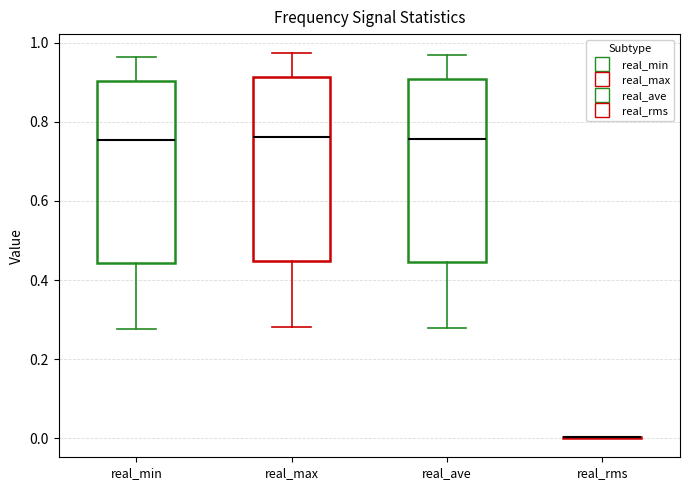

Reading left to right, transcribe this box plot: for each box, give where its median line is, the range the box spans, and where its two whiskers end, as read against the y-axis. The values are not printed on the chart, so give them approximately, as read against the axis.

real_min: median 0.76, box 0.44 to 0.90, whiskers 0.28 to 0.96
real_max: median 0.76, box 0.44 to 0.92, whiskers 0.28 to 0.98
real_ave: median 0.76, box 0.44 to 0.90, whiskers 0.28 to 0.96
real_rms: box collapsed to a line at 0.00, whiskers 0.00 to 0.00